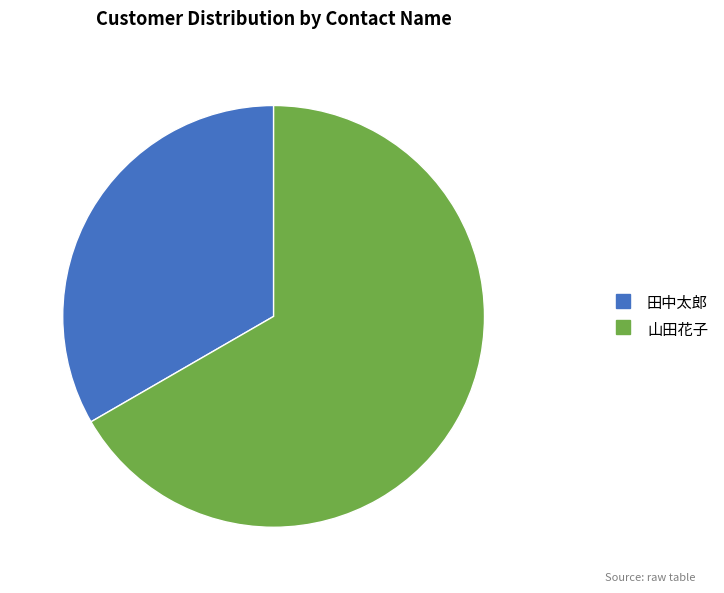

Is it true that 山田花子 is 73% of the pie?

False